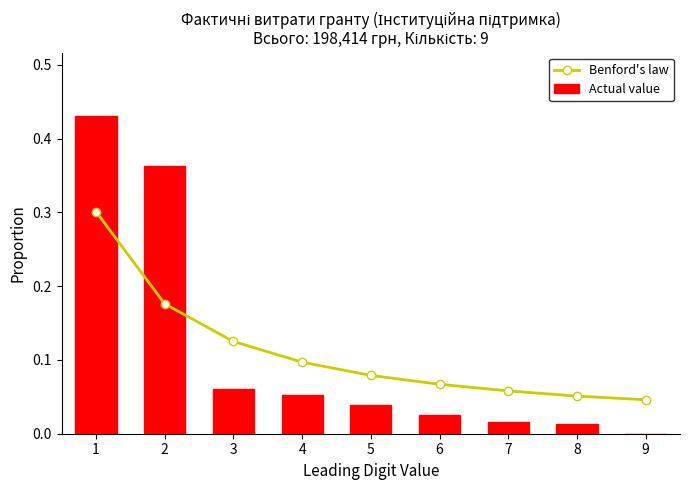

What are all the series names shown in the legend?

Benford's law, Actual value